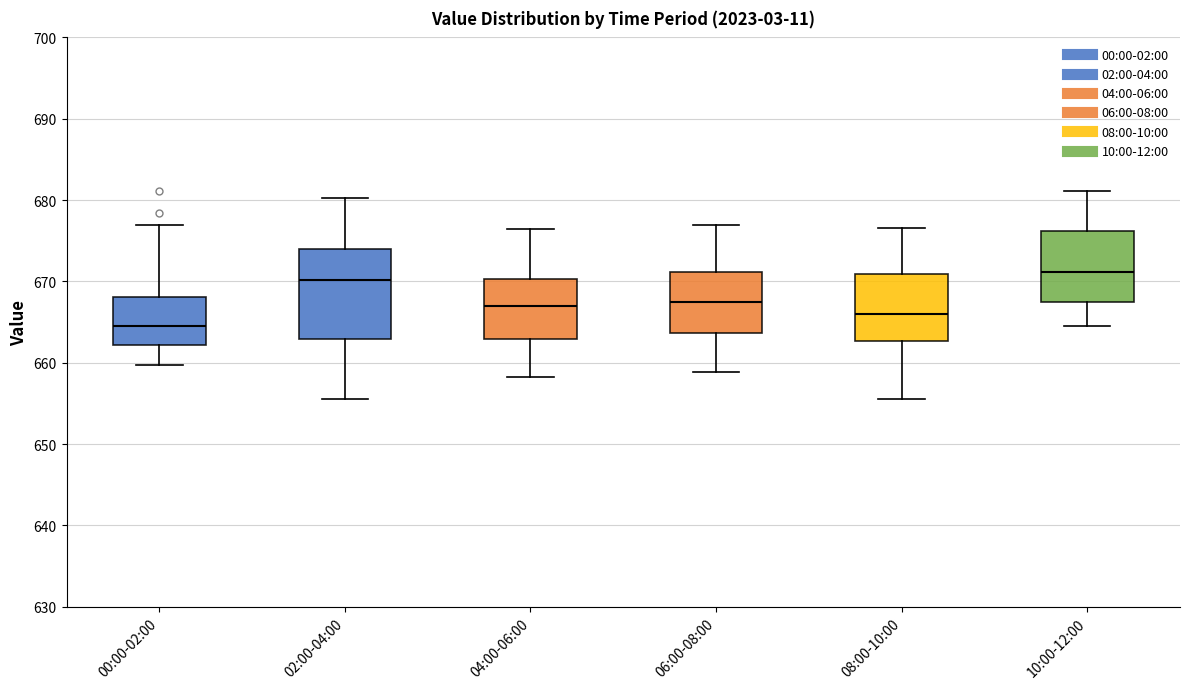

Where does the median line of the box for 08:00-10:00 sit on the y-axis? The values are not printed on the chart, so give them approximately, as read against the axis.

666